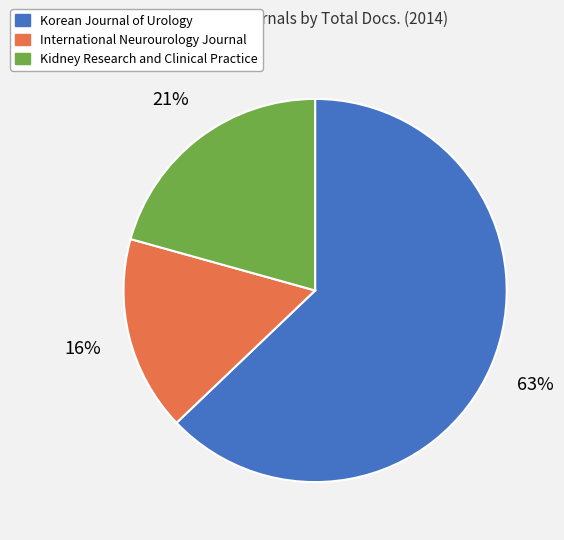

To the nearest percent, what percentage of the pie is Korean Journal of Urology?

63%